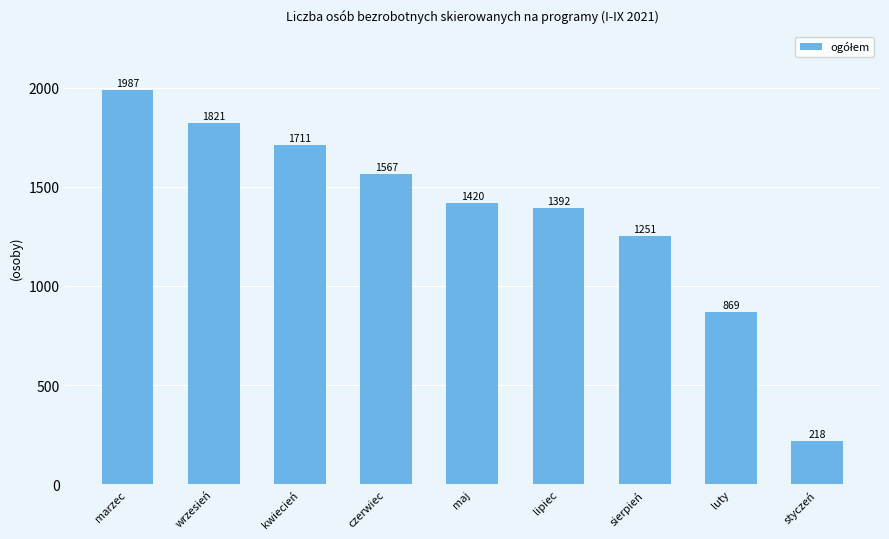

Which has a higher value, kwiecień or styczeń?

kwiecień